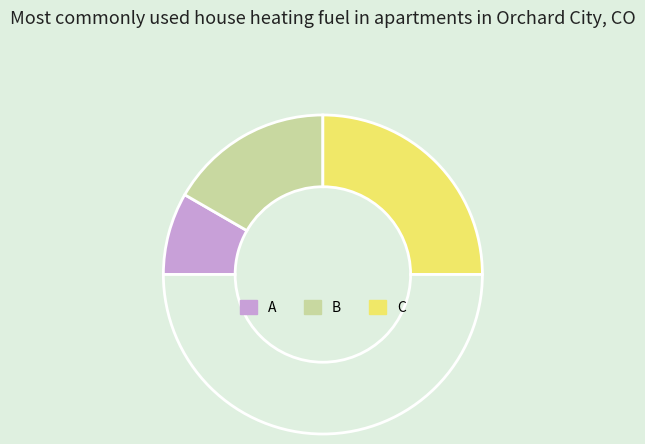

How many segments does this pie chart have?

4